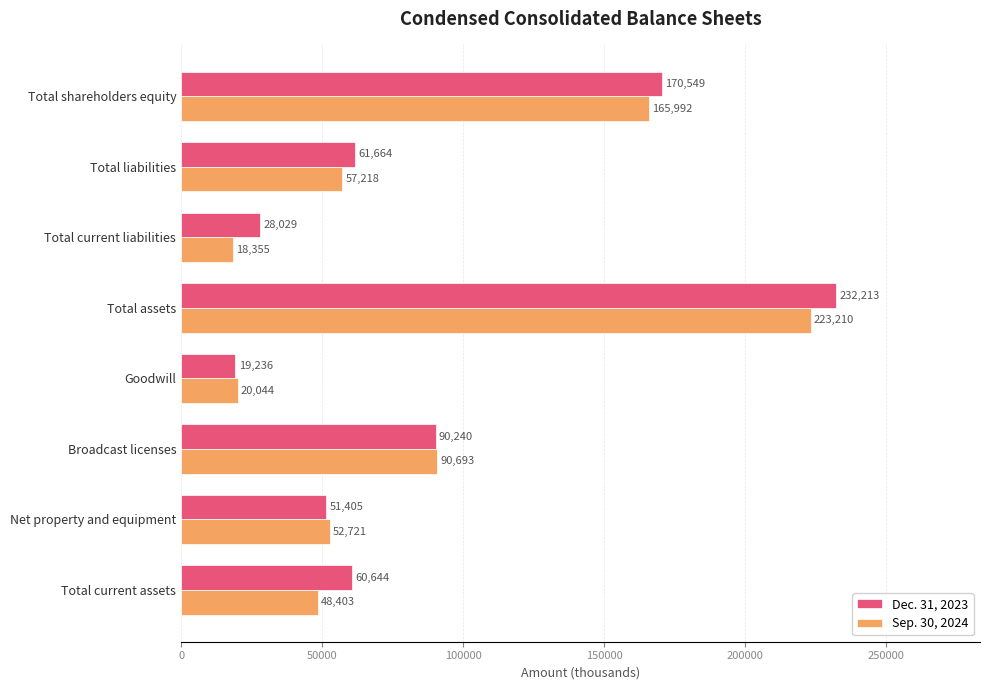

What is the greatest value displayed?

232213